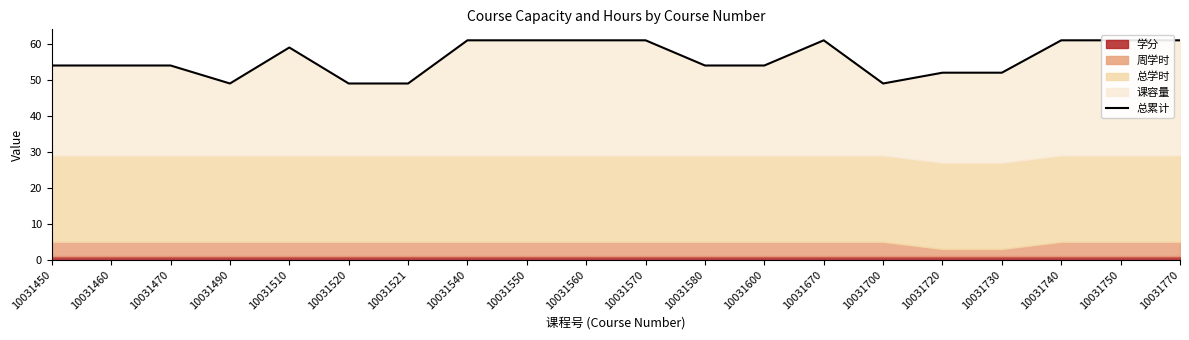

What is the smallest value displayed?

49